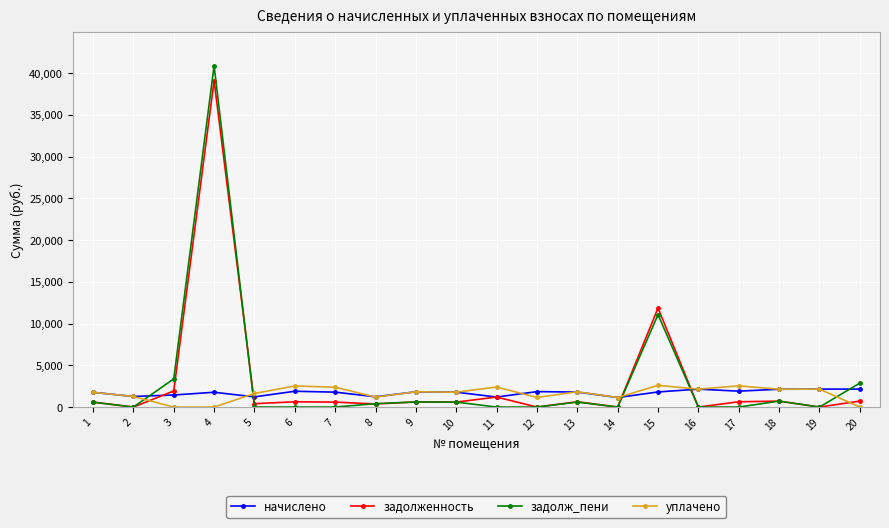

Does the chart display data point markers on the line(s)?

Yes